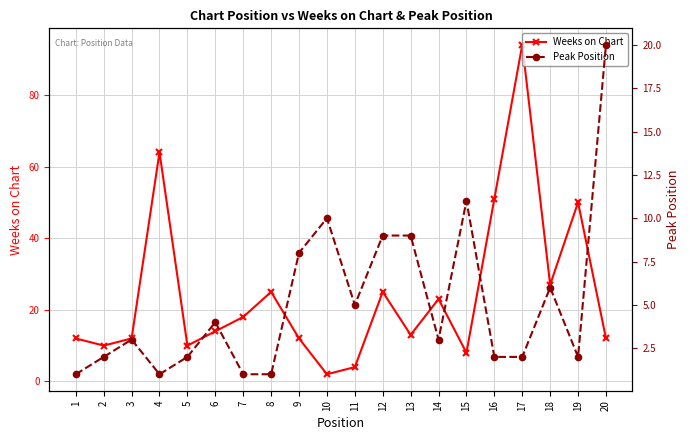

Rank the series at 12 from highest to lowest value.

Weeks on Chart, Peak Position